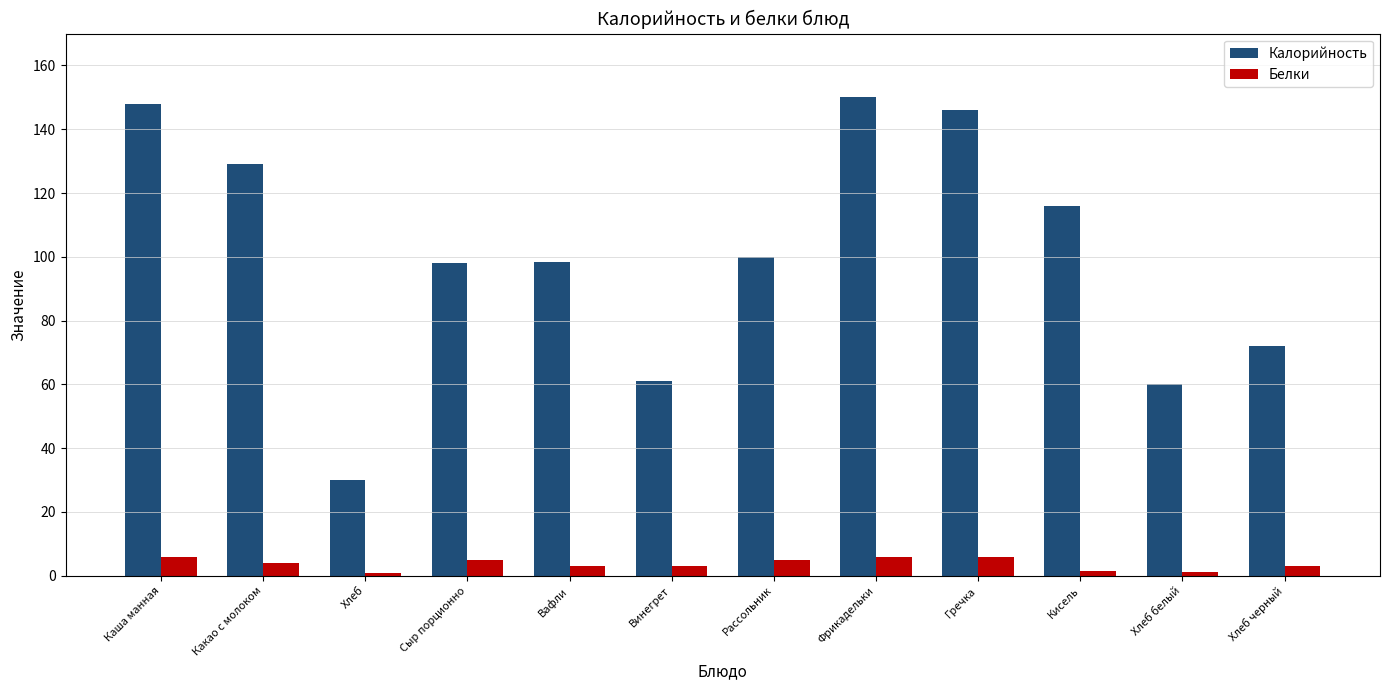

What are all the series names shown in the legend?

Калорийность, Белки